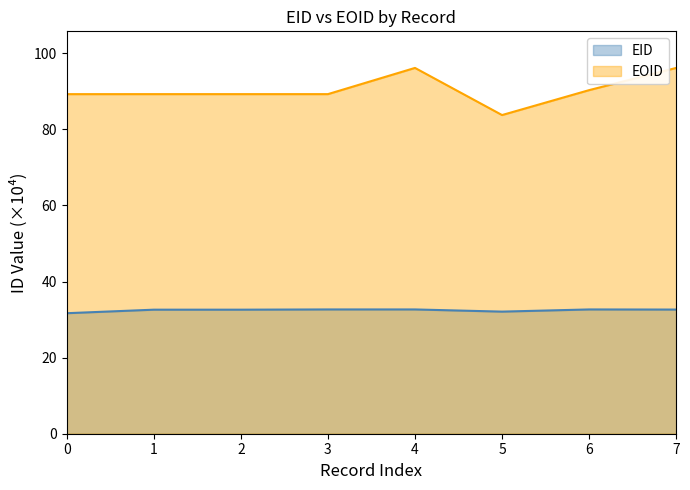

In EOID, how many points are higher than both neighbors (excluding endpoints)?

1